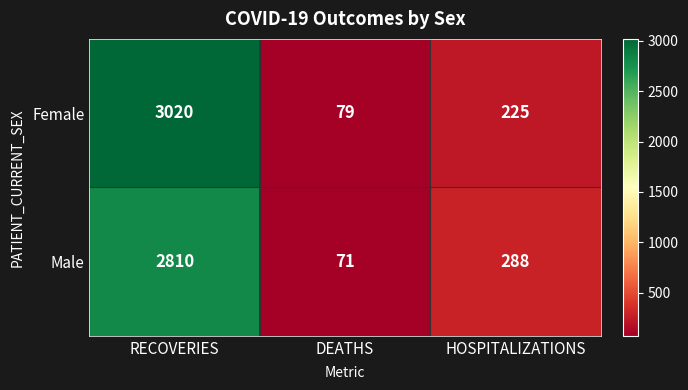

Rank the series by their maximum value, from highest to lowest.

Female, Male